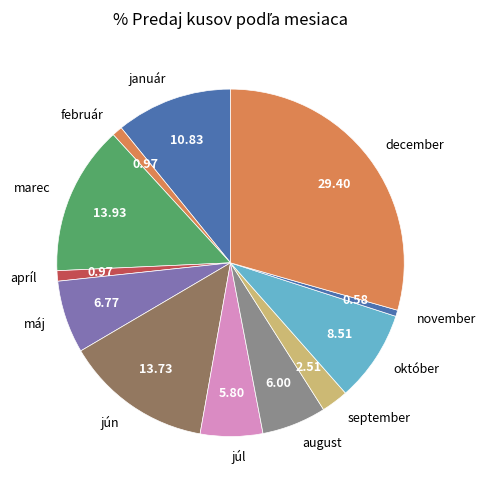

The marec slice represents 14% of the pie. True or false?

True